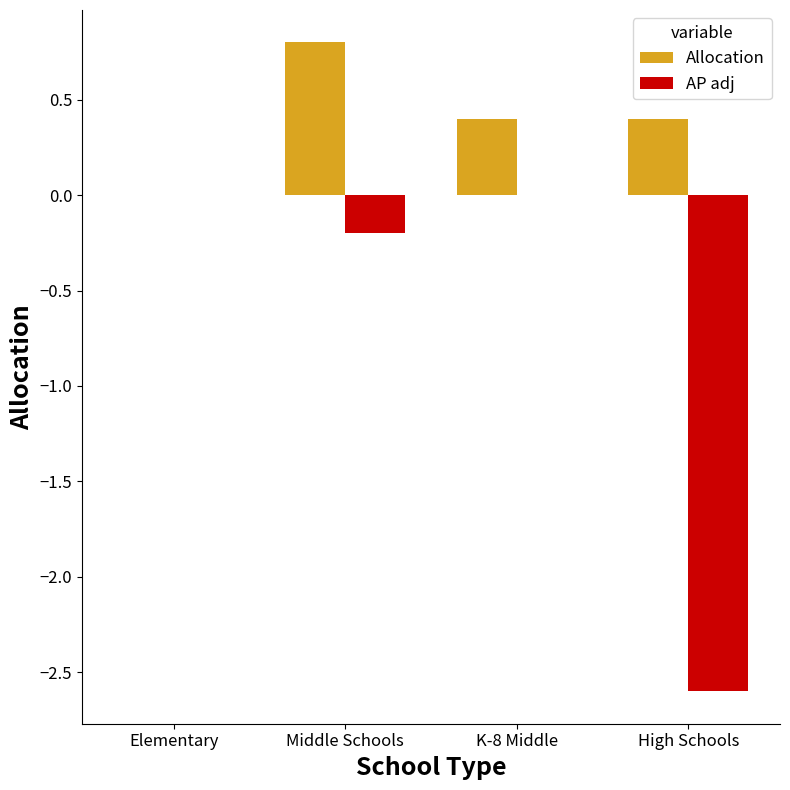

Which label corresponds to the largest value in the chart?

Middle Schools